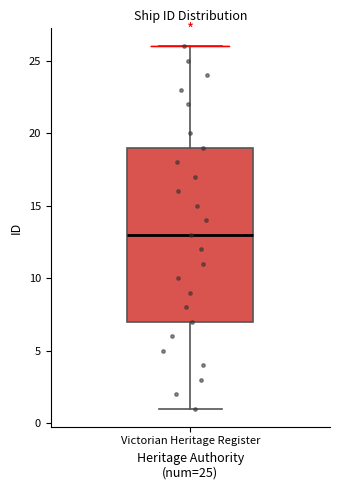

Transcribe this box plot: give where the median line is, the range the box spans, and where the two whiskers end, as read against the y-axis. The values are not printed on the chart, so give them approximately, as read against the axis.

median 13, box 7 to 19, whiskers 1 to 26